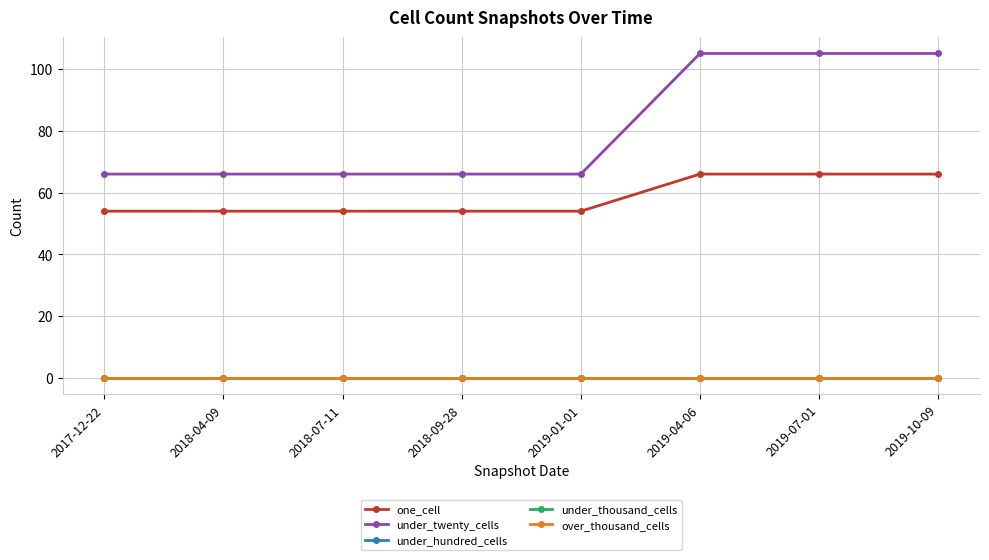

Does the chart have visible grid lines?

Yes